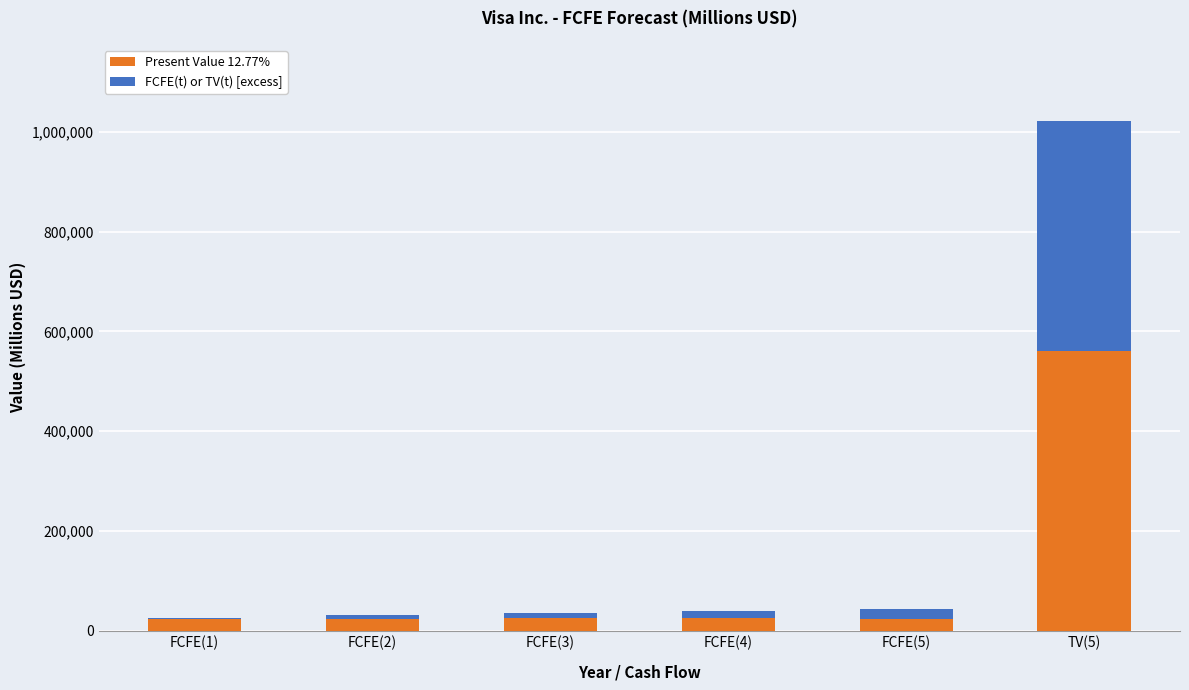

At which category is the sum across all series the highest?

TV(5)